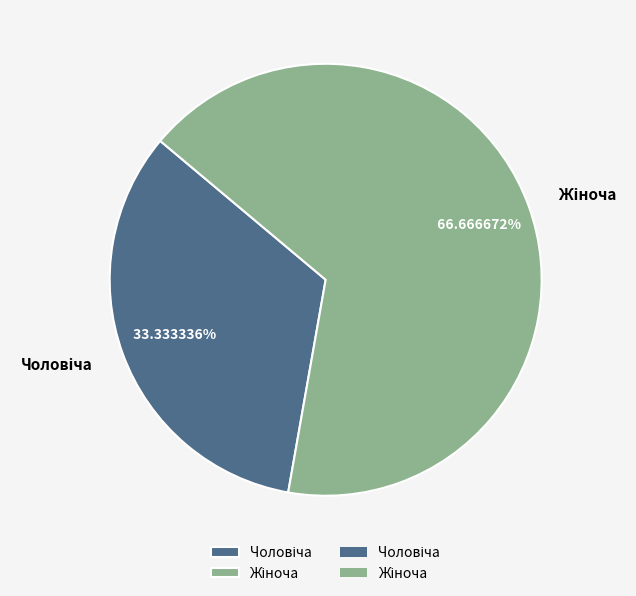

Does any single category account for the majority?

Yes